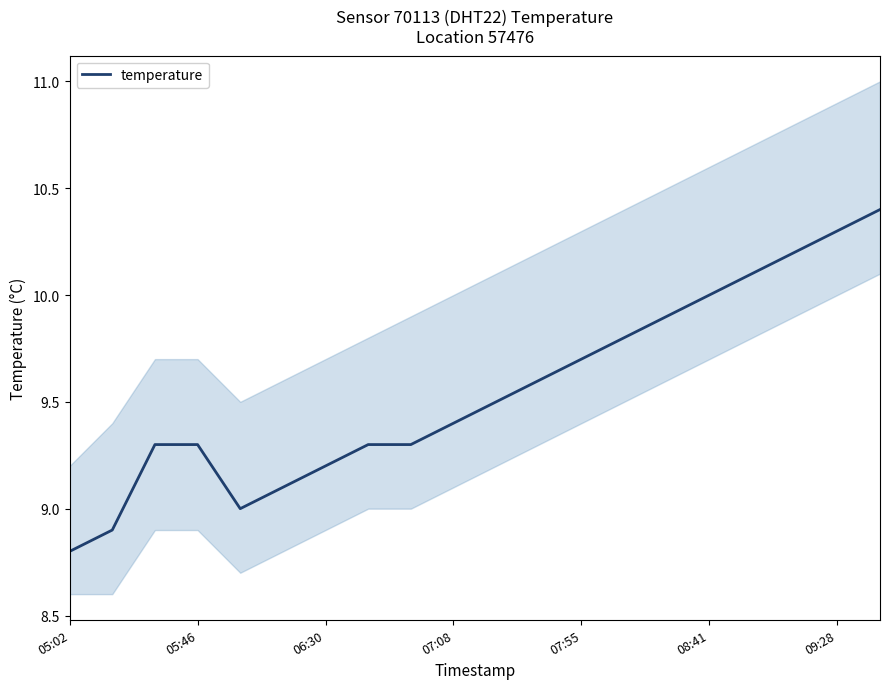

What is the minimum value for temperature?

8.8